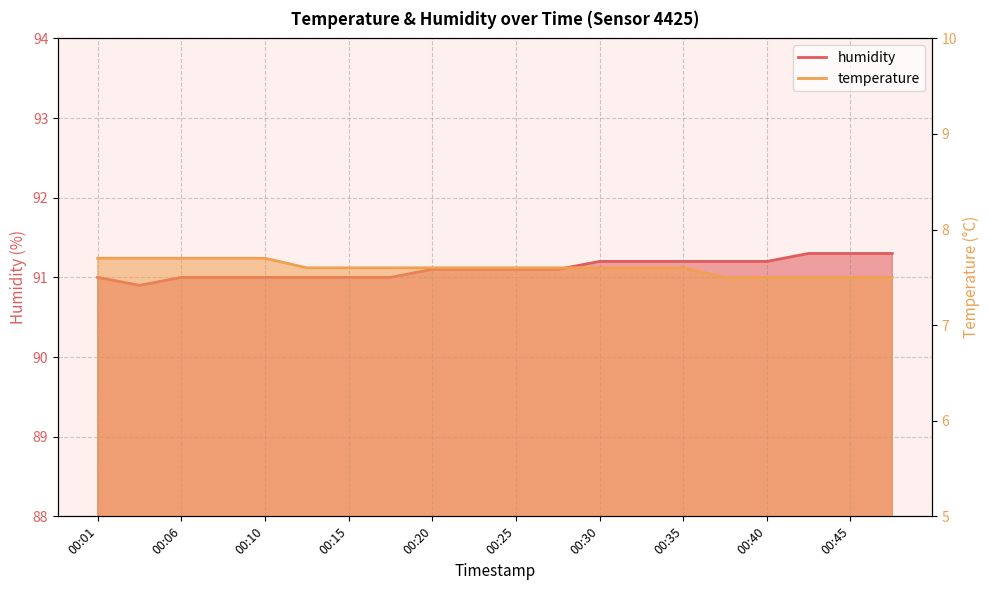

Reading left to right, list all the values displayed in this chart.

temperature: 7.7	7.7	7.7	7.7	7.7	7.6	7.6	7.6	7.6	7.6	7.6	7.6	7.6	7.6	7.6	7.5	7.5	7.5	7.5	7.5
humidity: 91.0	90.9	91.0	91.0	91.0	91.0	91.0	91.0	91.1	91.1	91.1	91.1	91.2	91.2	91.2	91.2	91.2	91.3	91.3	91.3